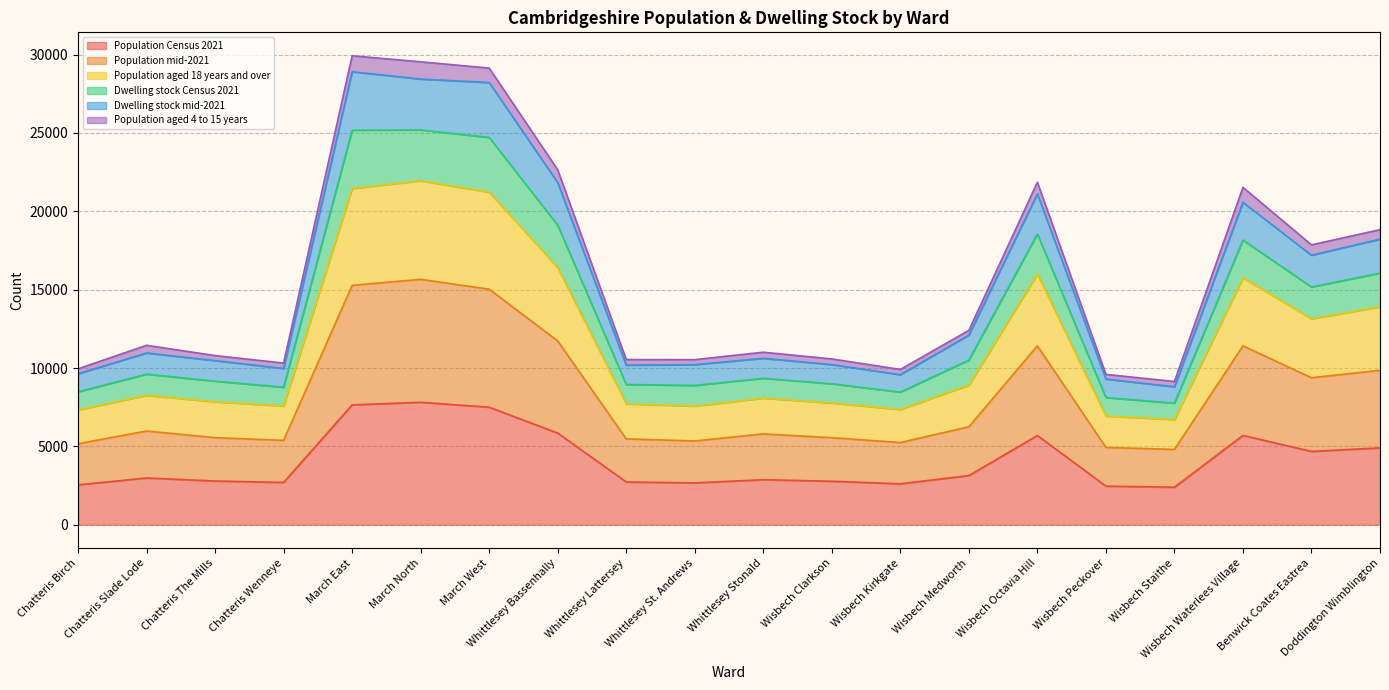

The Population Census 2021 series shows 7500 at March West. True or false?

True